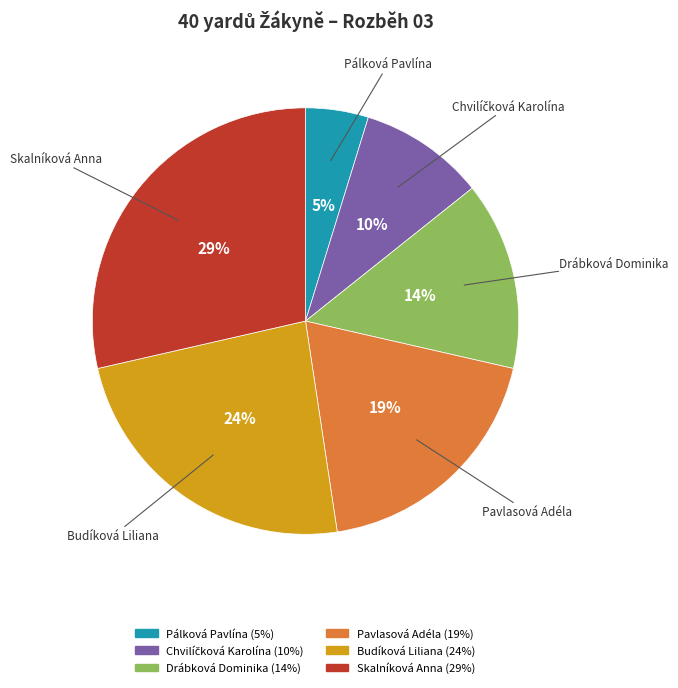

How many segments does this pie chart have?

6